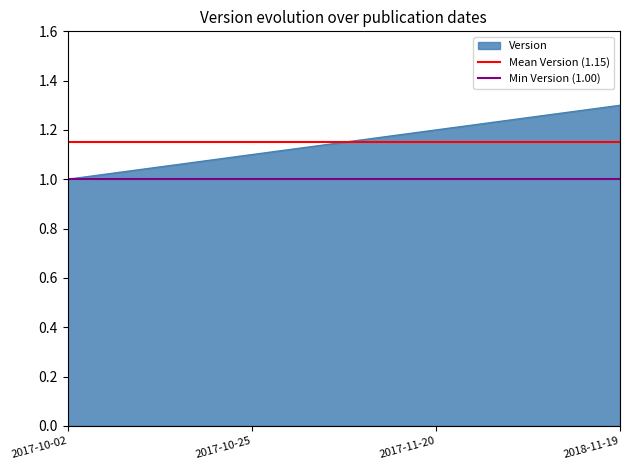

Which label corresponds to the smallest value in the chart?

2017-10-02